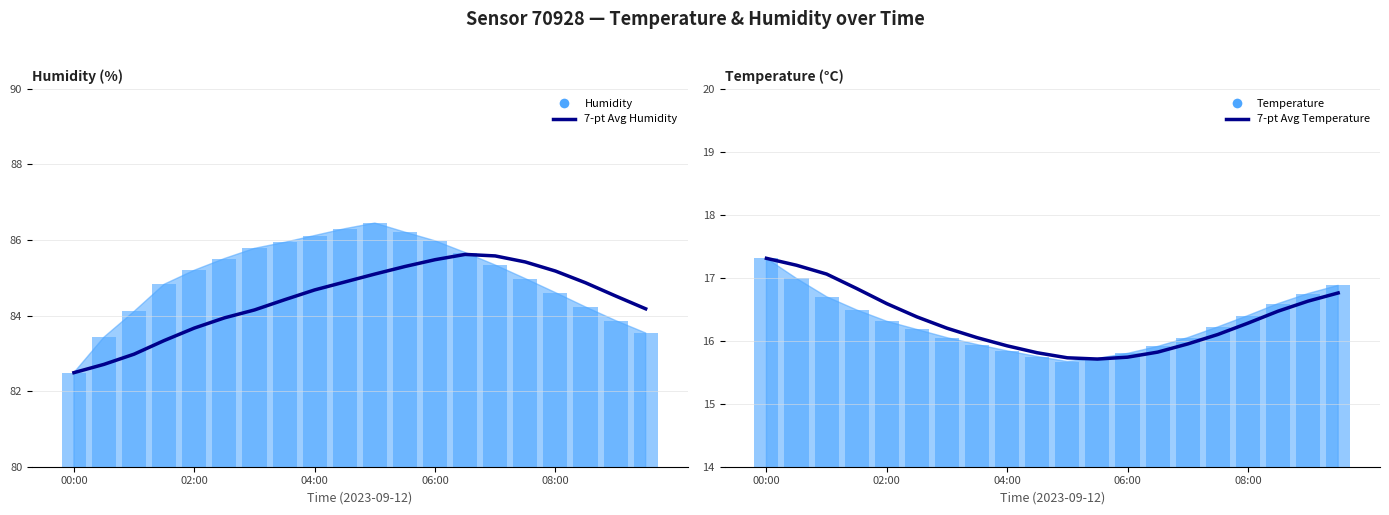

Which series has the largest total across all categories?

7-pt Avg Humidity